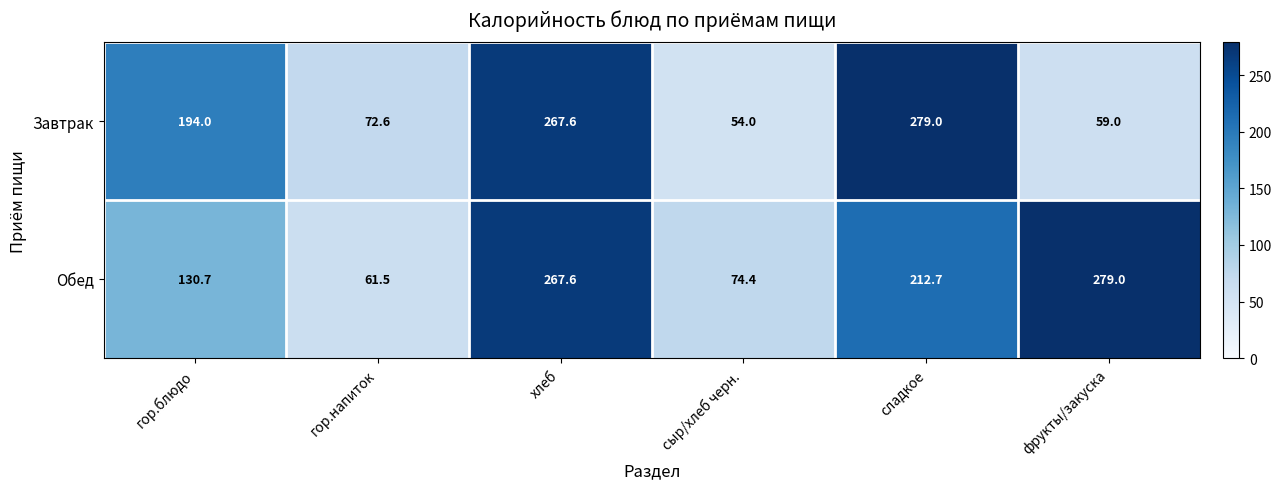

Rank the series by their average value, from lowest to highest.

Завтрак, Обед